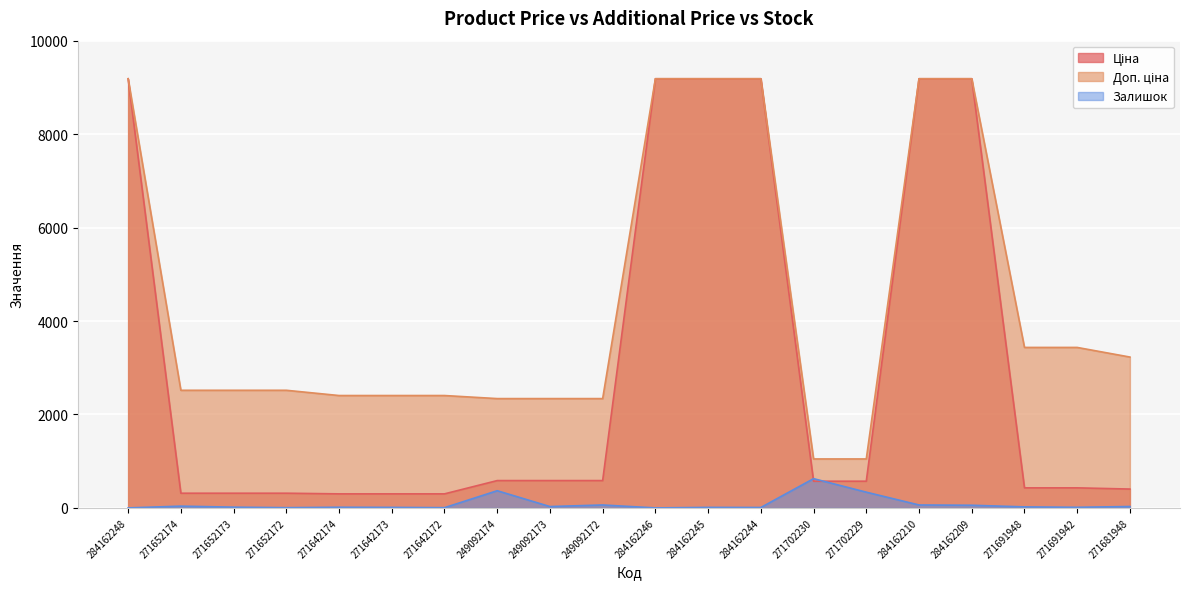

What position from the left is 284162245?

12